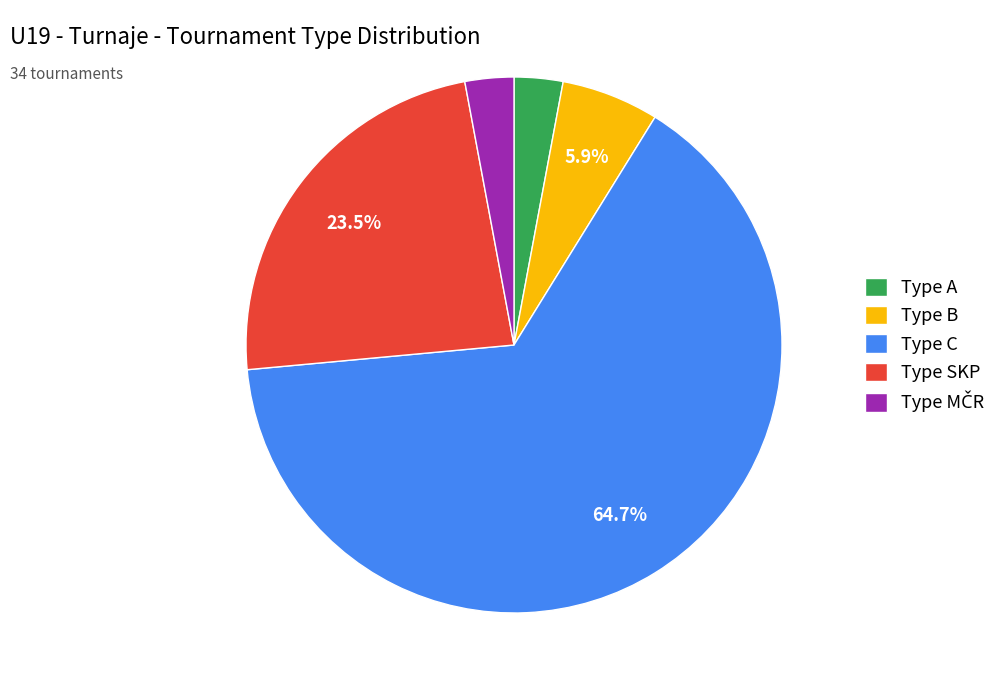

Which has a higher value, Type SKP or Type B?

Type SKP